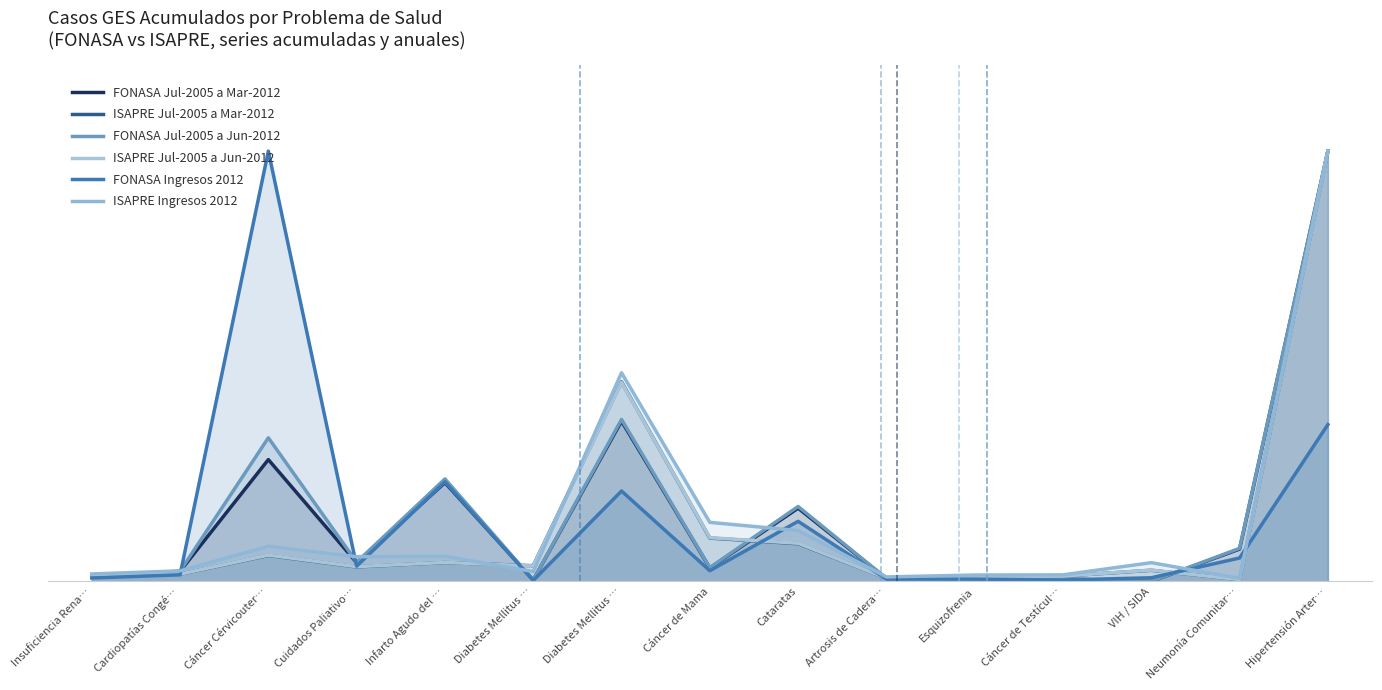

List the series in order of their peak value, lowest first.

FONASA Jul-2005 a Mar-2012, ISAPRE Jul-2005 a Mar-2012, FONASA Jul-2005 a Jun-2012, ISAPRE Jul-2005 a Jun-2012, FONASA Ingresos 2012, ISAPRE Ingresos 2012